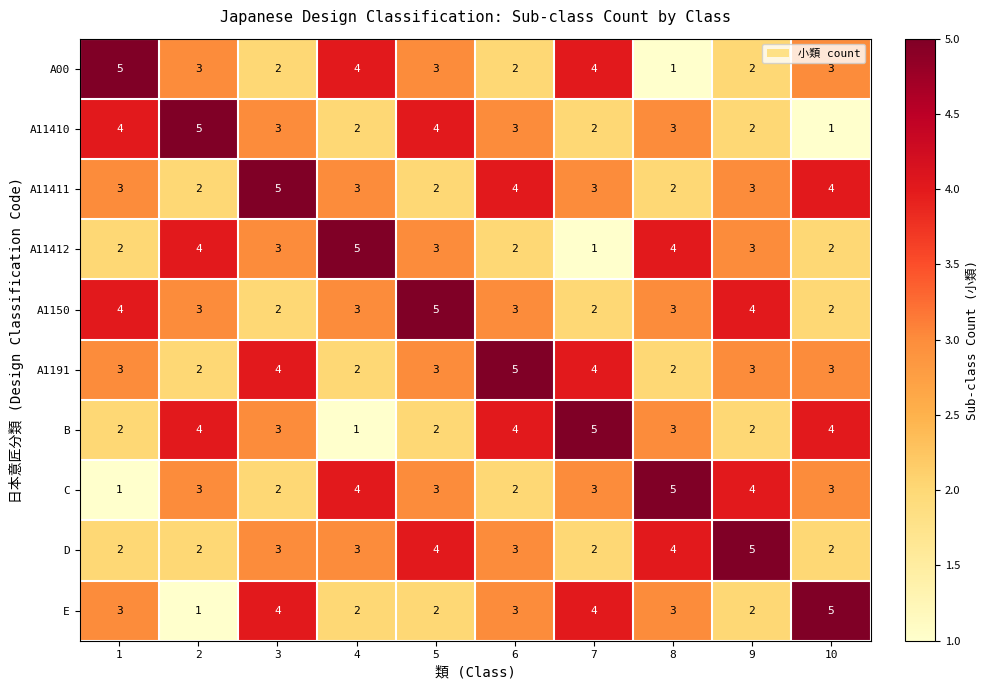

Is it true that C equals 3 at 2?

True